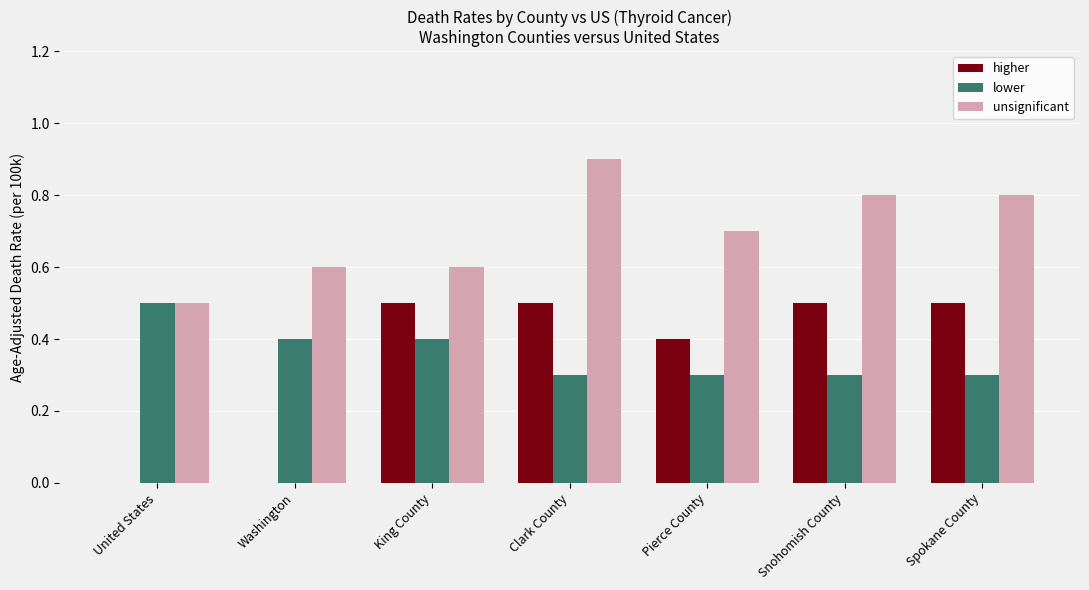

Which series has the widest spread of values?

higher